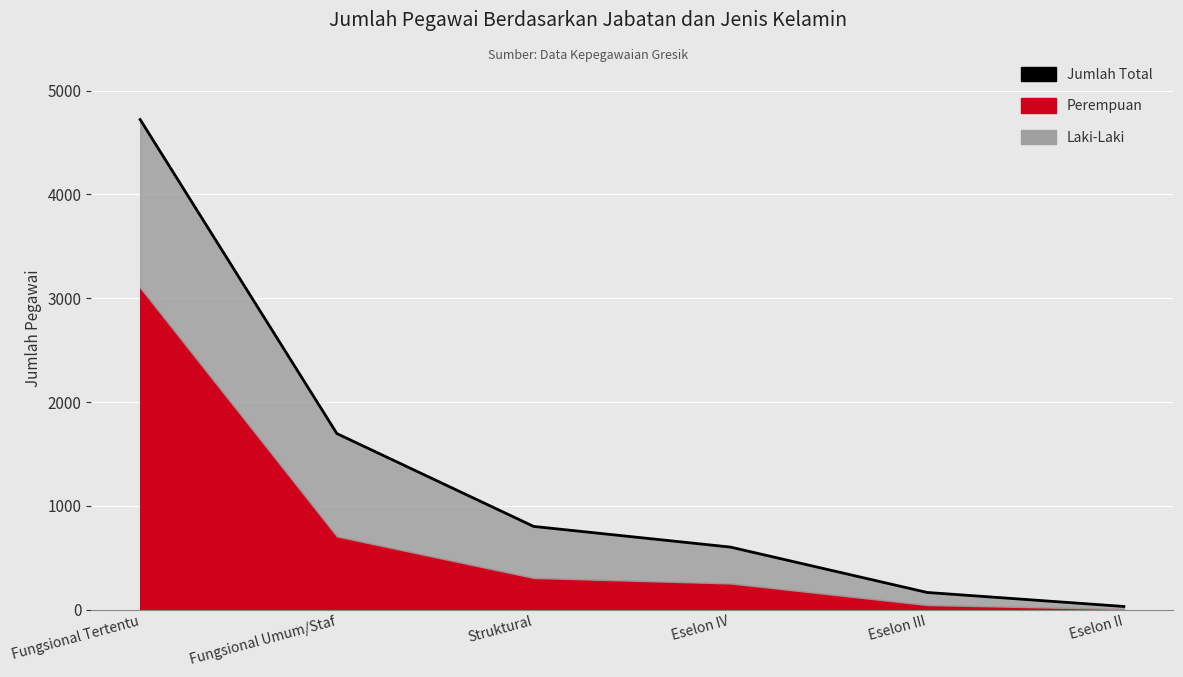

What position from the right is Eselon II?

1